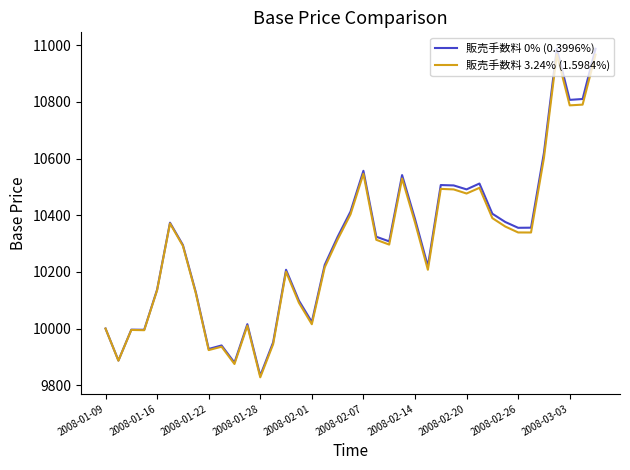

Is this an area chart (filled region under the line)?

No